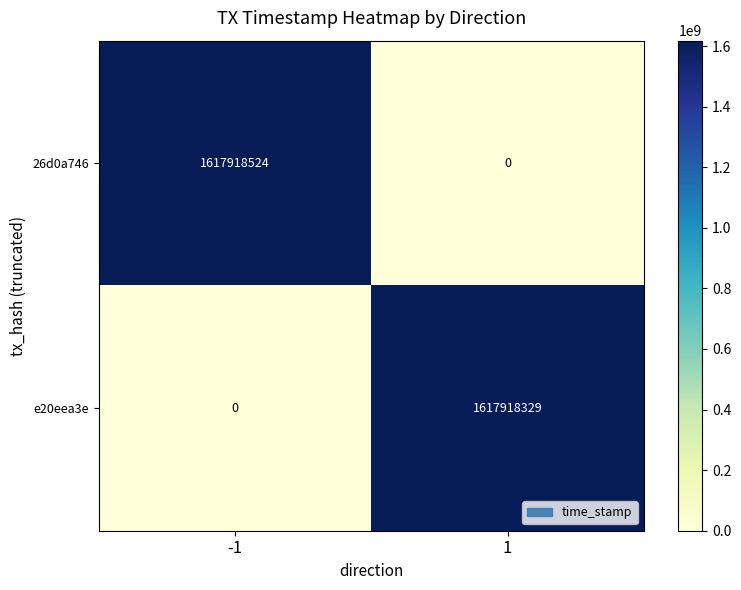

What is the difference between the maximum and minimum values in the e20eea3e series?

1617918329